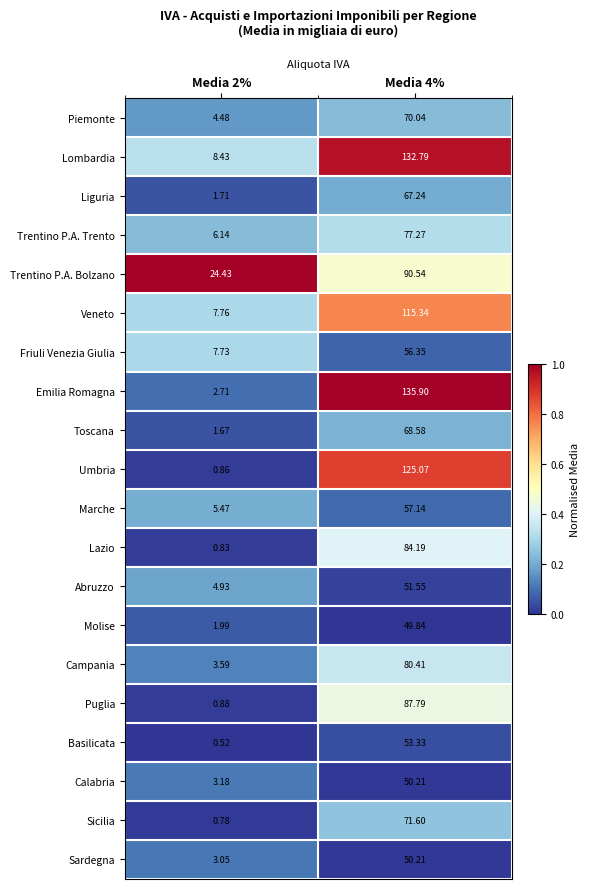

Which series has the widest spread of values?

Emilia Romagna